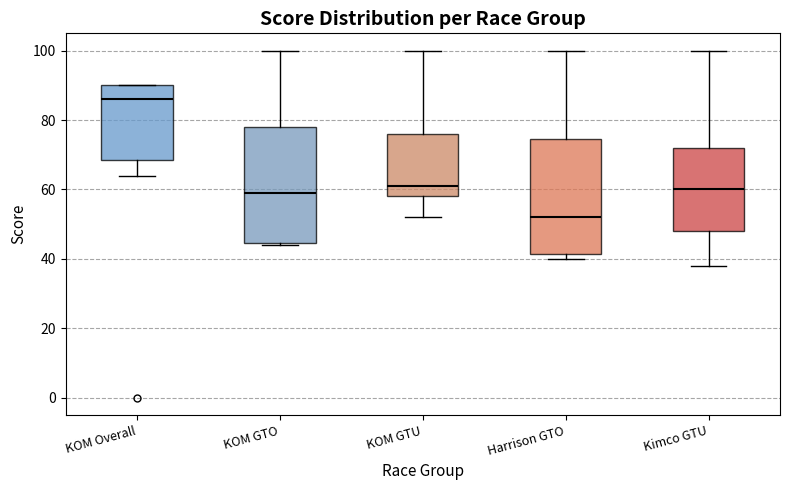

Reading left to right, transcribe this box plot: for each box, give where its median line is, the range the box spans, and where its two whiskers end, as read against the y-axis. The values are not printed on the chart, so give them approximately, as read against the axis.

KOM Overall: median 86, box 68 to 90, whiskers 64 to 90
KOM GTO: median 60, box 44 to 78, whiskers 44 to 100
KOM GTU: median 62, box 58 to 76, whiskers 52 to 100
Harrison GTO: median 52, box 42 to 74, whiskers 40 to 100
Kimco GTU: median 60, box 48 to 72, whiskers 38 to 100